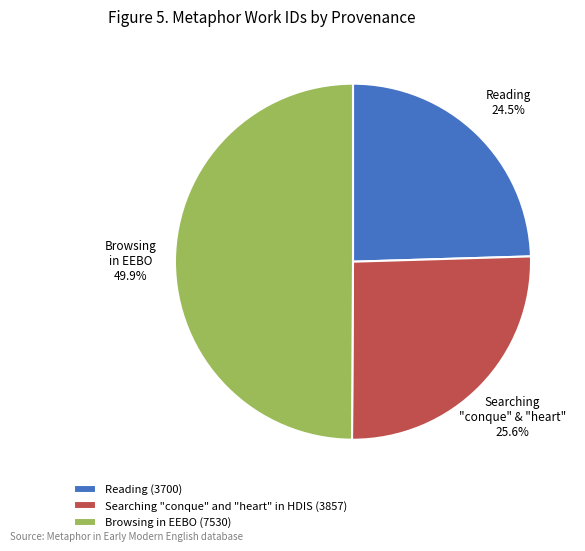

What is the total percentage of Searching "conque" and "heart" in HDIS and Browsing in EEBO?

75.5%